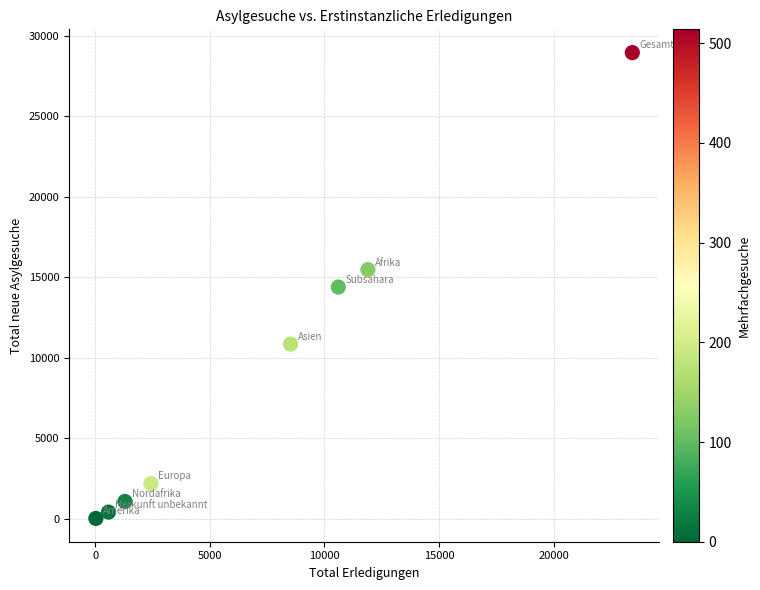

What is the average Y value?

9175